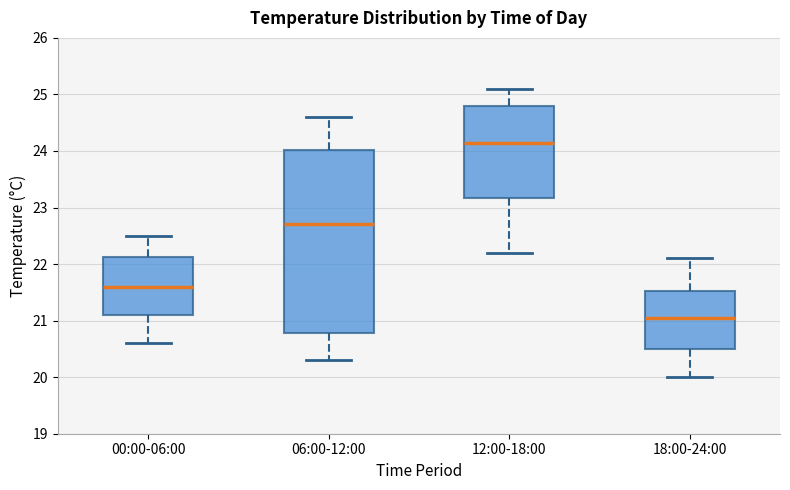

Which box is the tallest, from its lower edge to its upper edge?

06:00-12:00